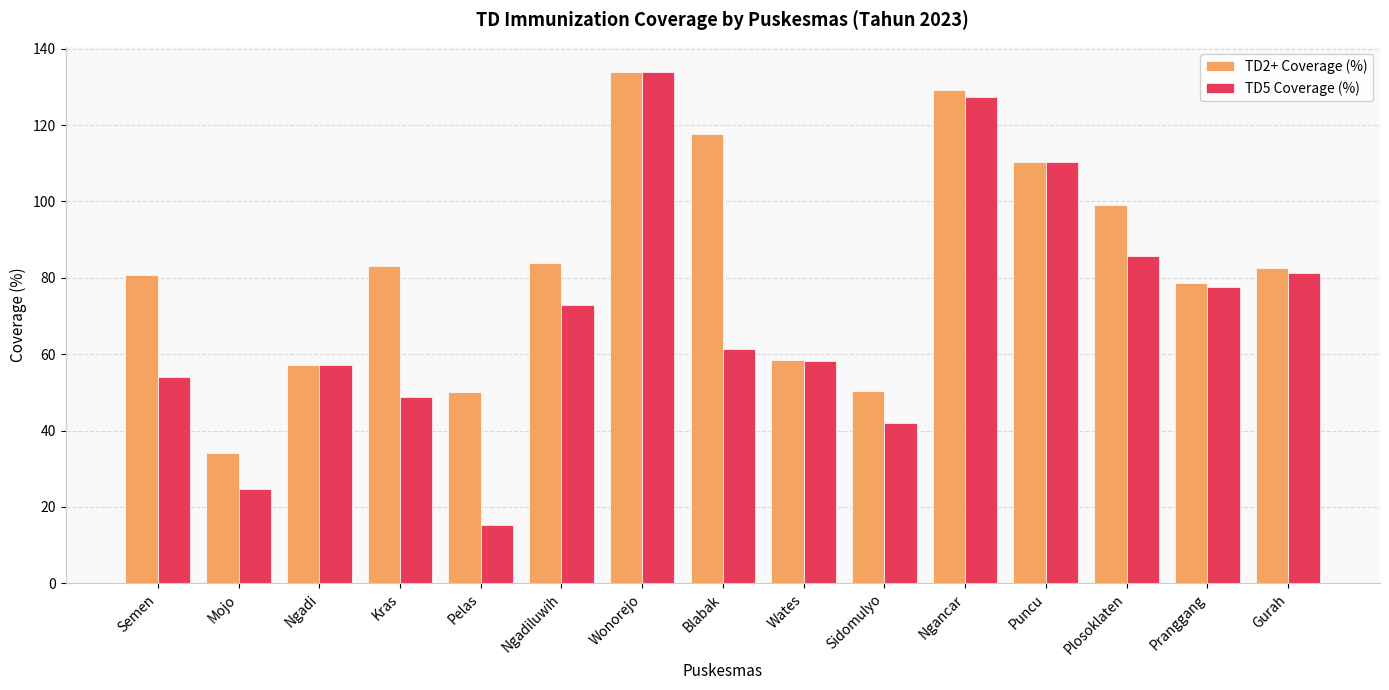

What is the lowest value of the TD2+ Coverage (%) series?

34.2